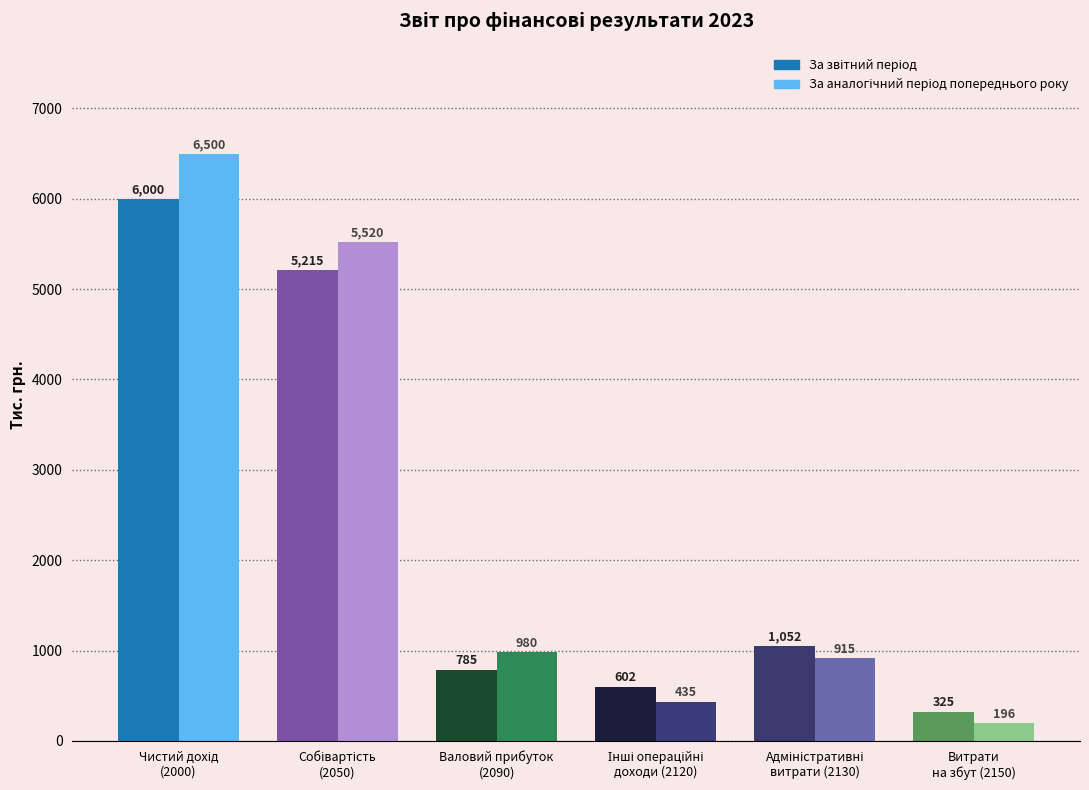

How many distinct data groups are displayed?

2